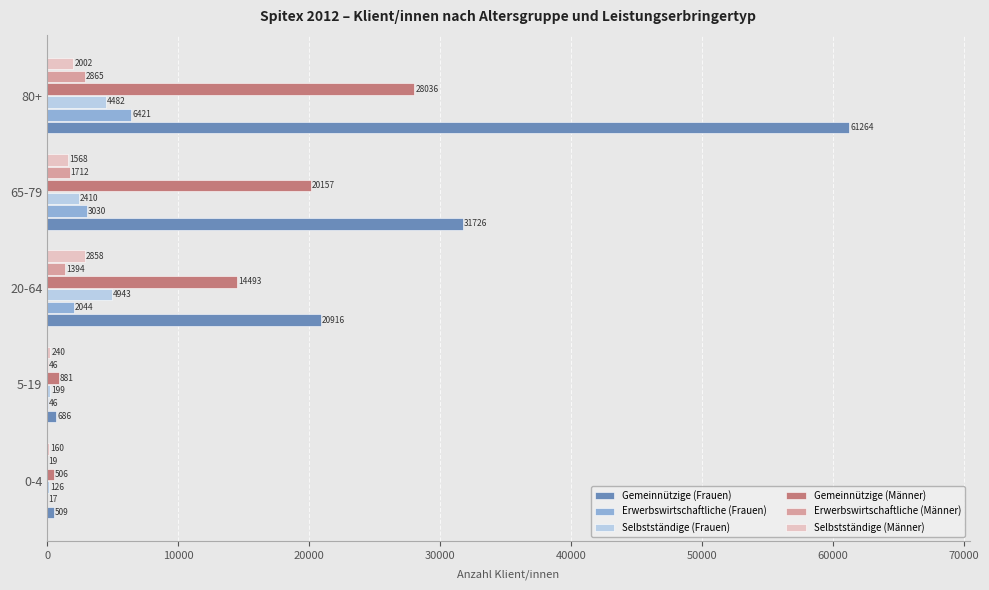

Which category has the highest value across all series?

80+